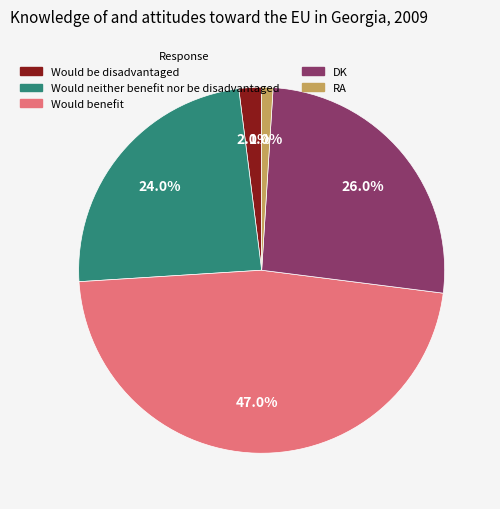

What is the largest slice in the pie chart?

Would benefit